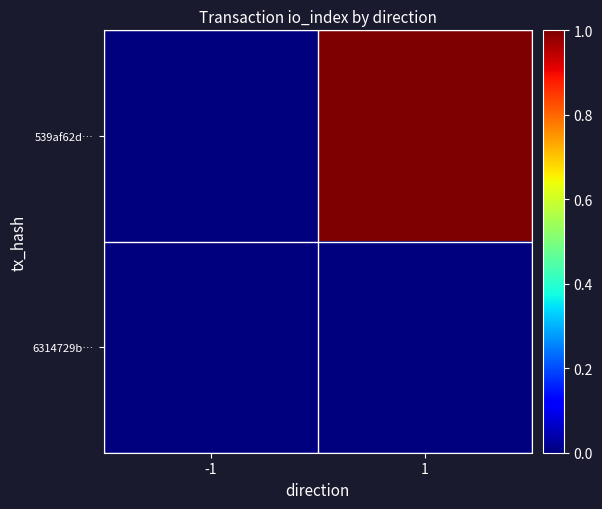

Reading right to left, extract all data points from this chart.

539af62d…: 1=1	-1=0
6314729b…: 1=0	-1=0